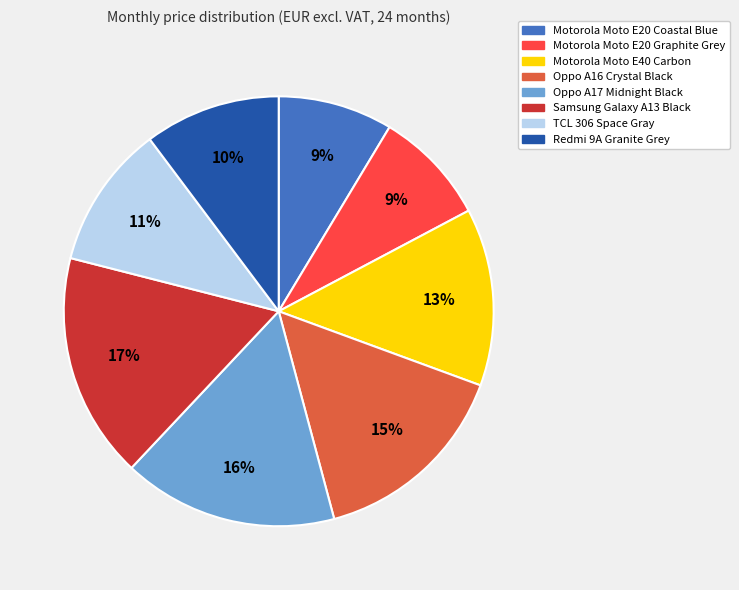

To the nearest percent, what is the average slice percentage?

12%